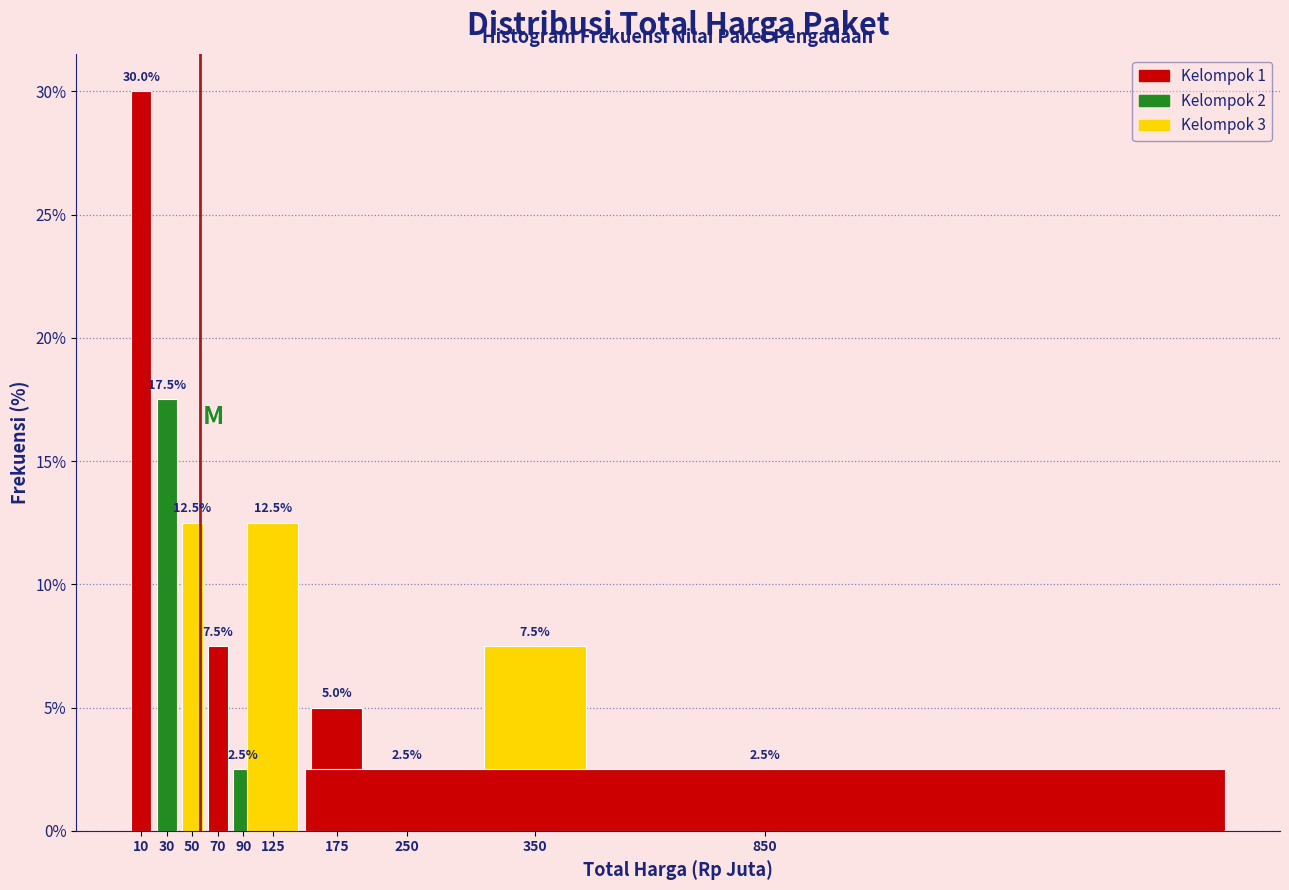

Reading left to right, extract all data points from this chart.

10=30.0	30=17.5	50=12.5	70=7.5	90=2.5	125=12.5	175=5.0	250=2.5	350=7.5	850=2.5